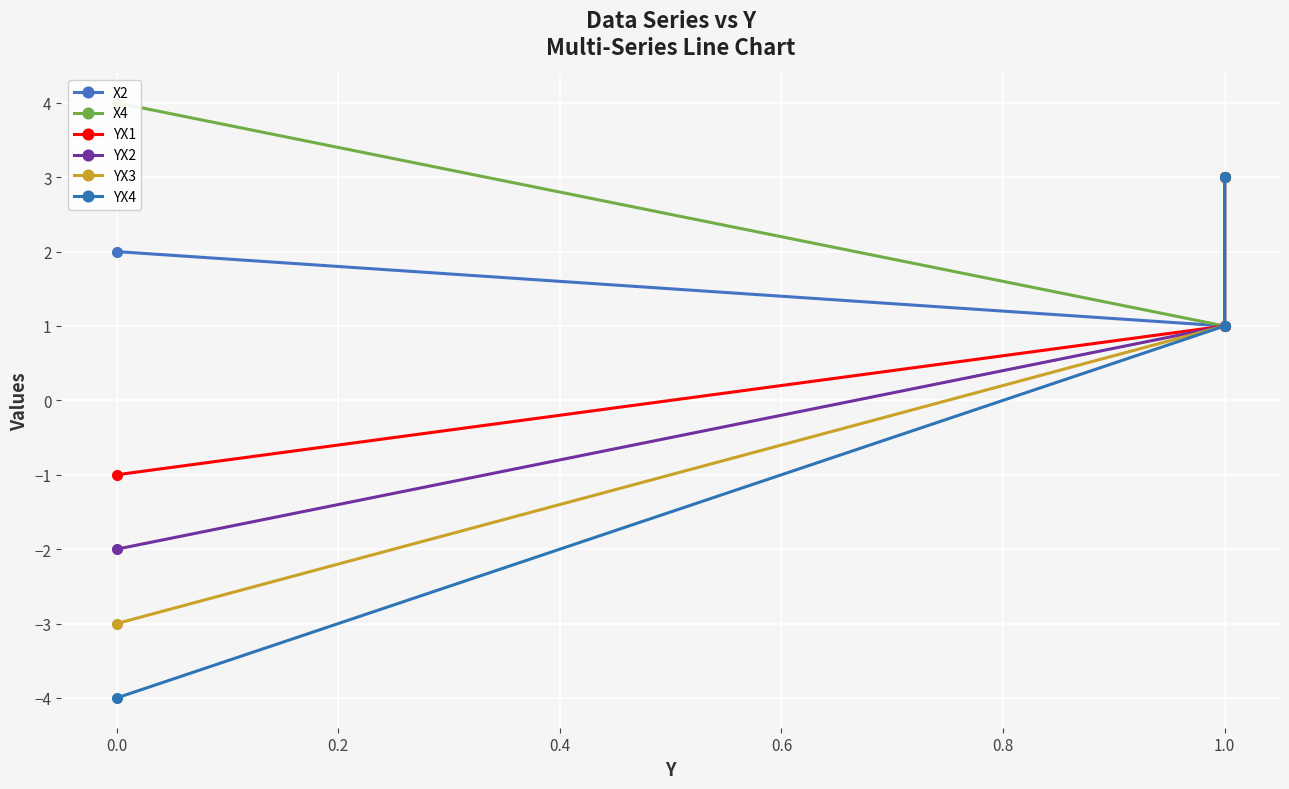

Reading right to left, transcribe all the data shown in this chart.

X2: 3	1	2
X4: 3	1	4
YX1: 3	1	-1
YX2: 3	1	-2
YX3: 3	1	-3
YX4: 3	1	-4